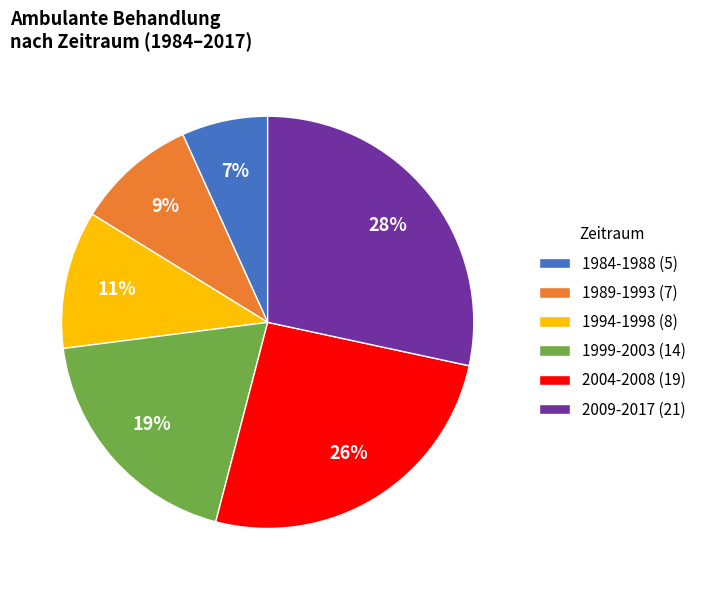

True or false: 1989-1993 (7) accounts for 20% of the total.

False